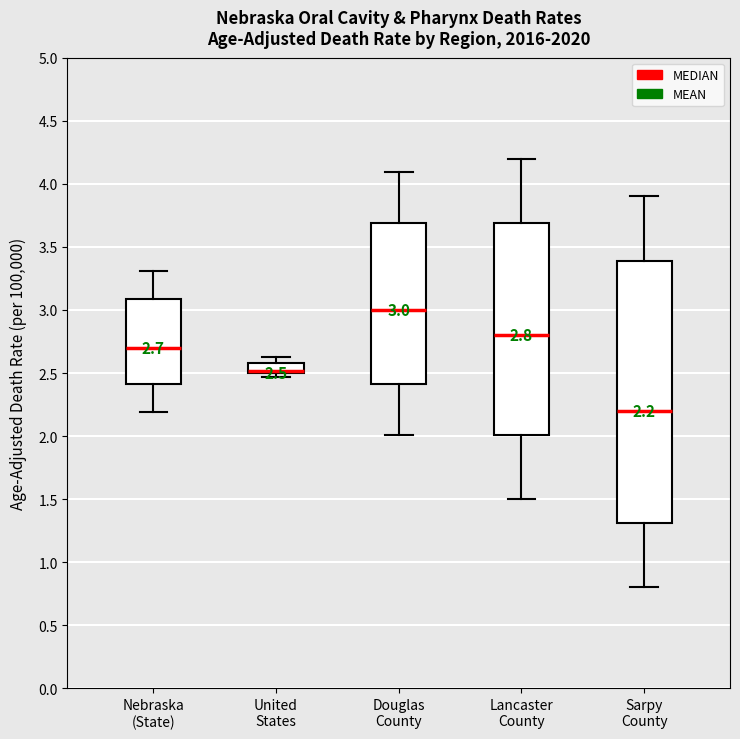

Comparing the boxes themselves (not the whiskers), which one is the tallest?

Sarpy County